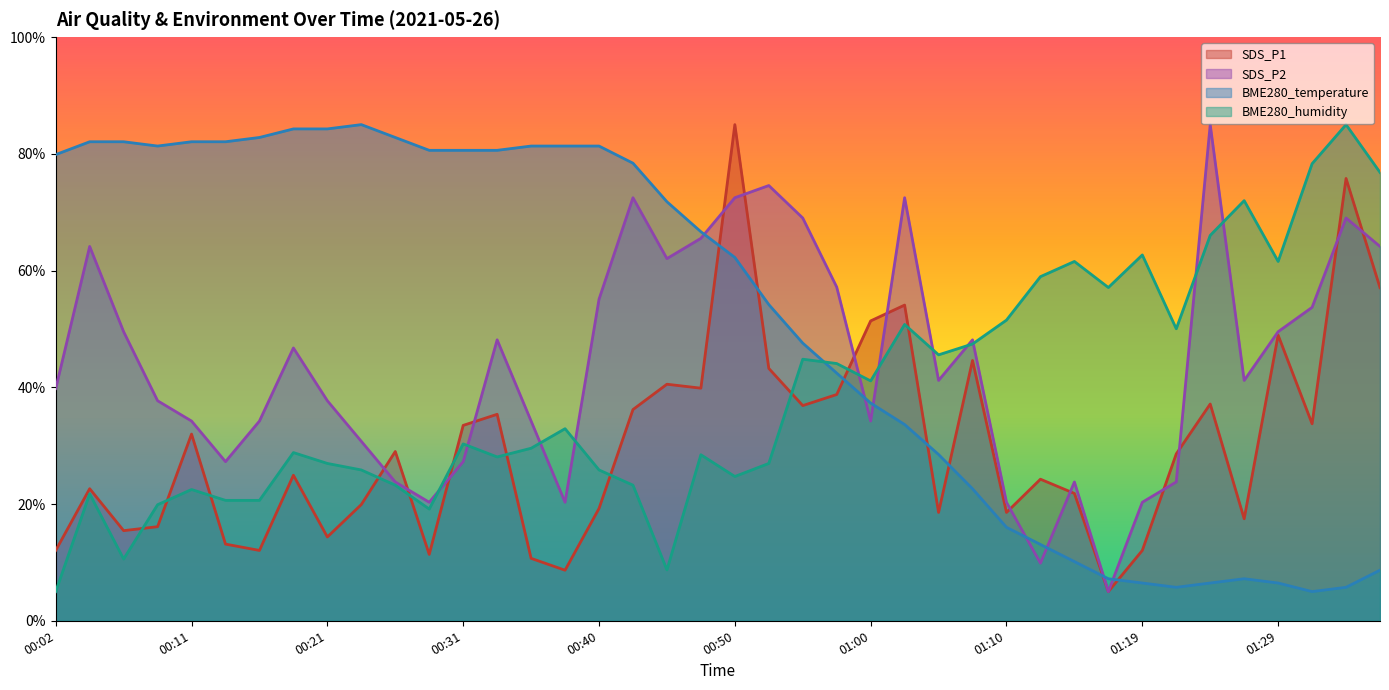

Count the number of data series in this chart.

4